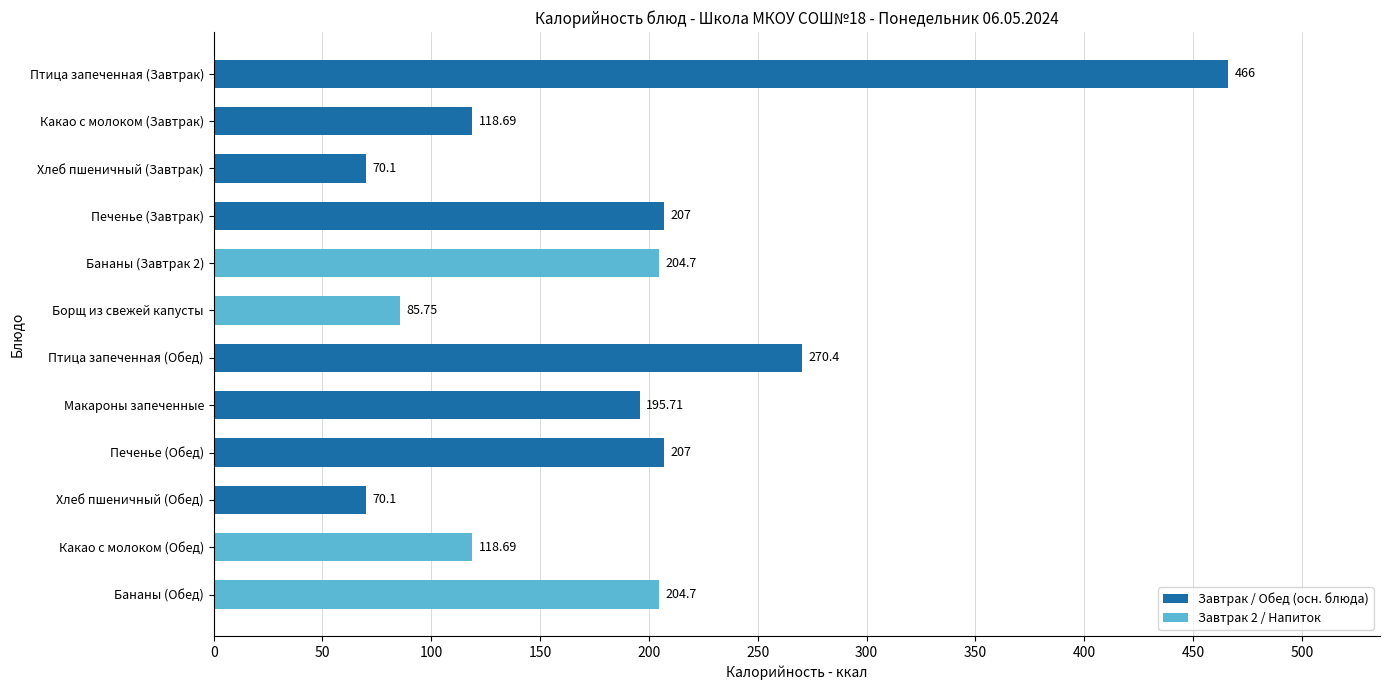

What is the label of the 11th bar from the top?

Какао с молоком (Обед)